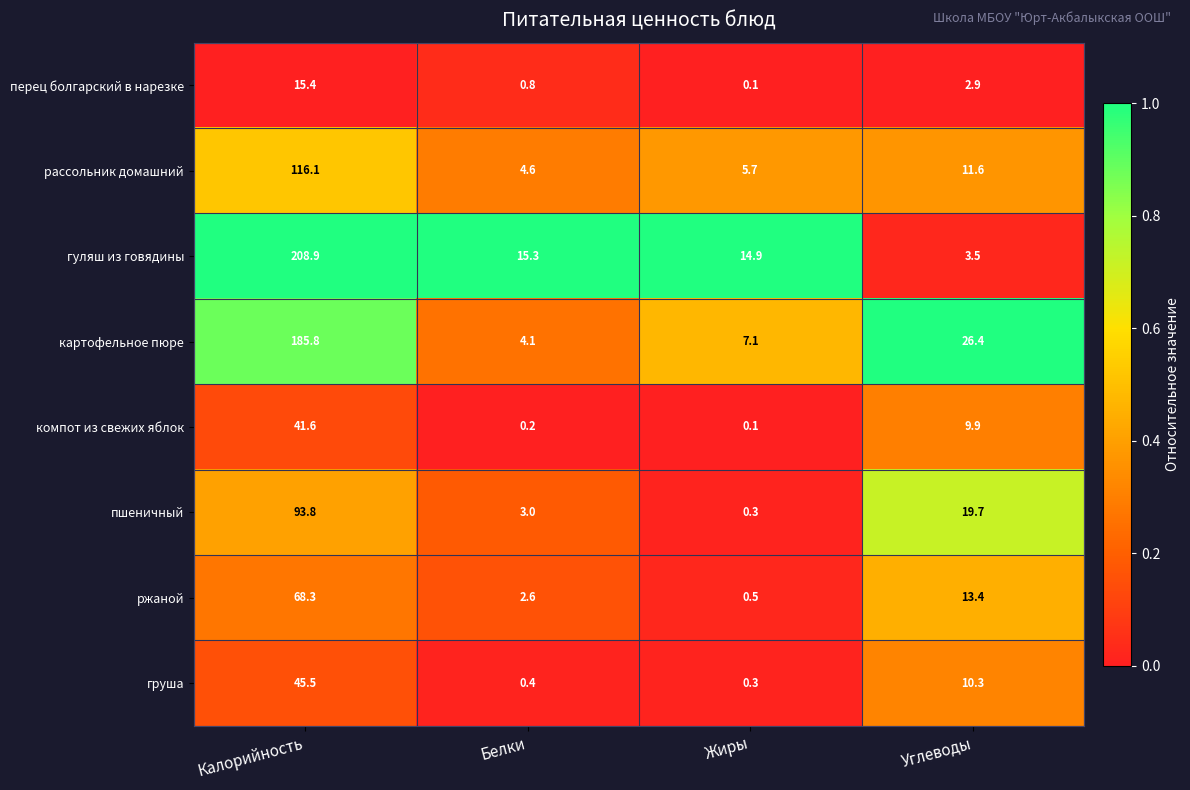

Which series has the largest total across all categories?

гуляш из говядины